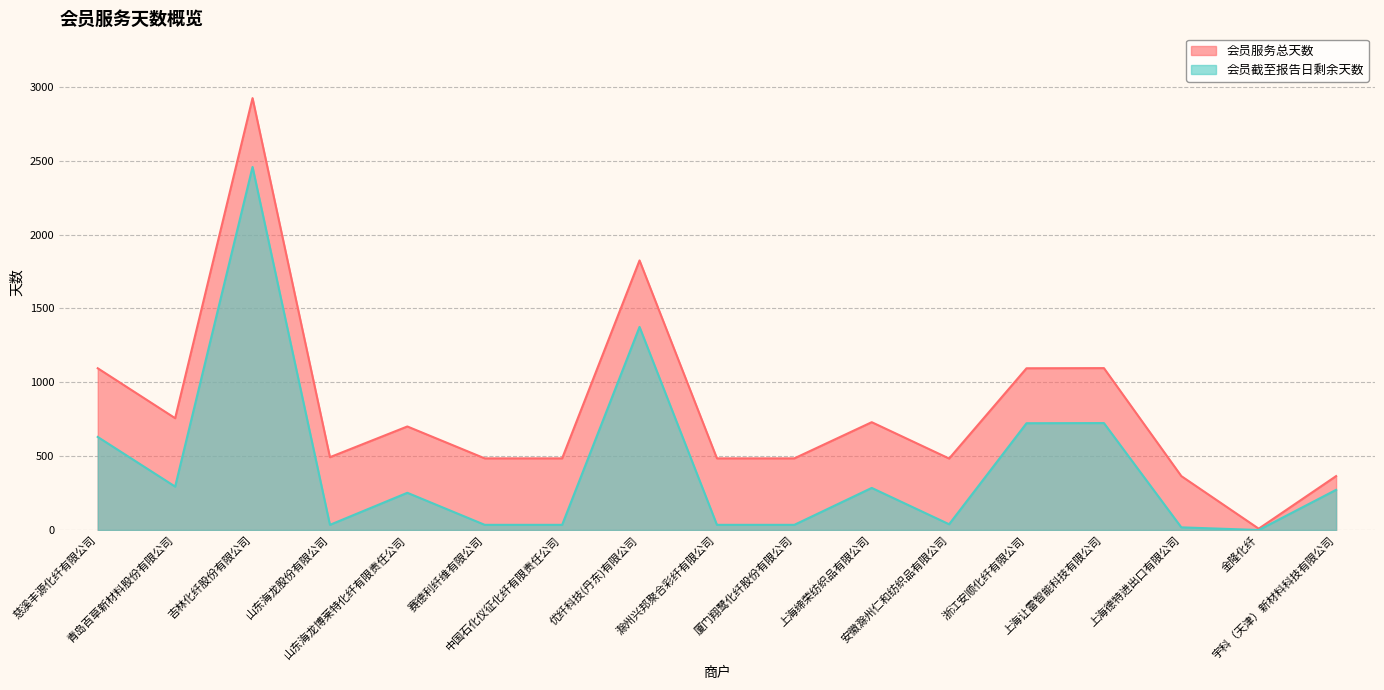

Rank the series by their average value, from highest to lowest.

会员服务总天数, 会员截至报告日剩余天数